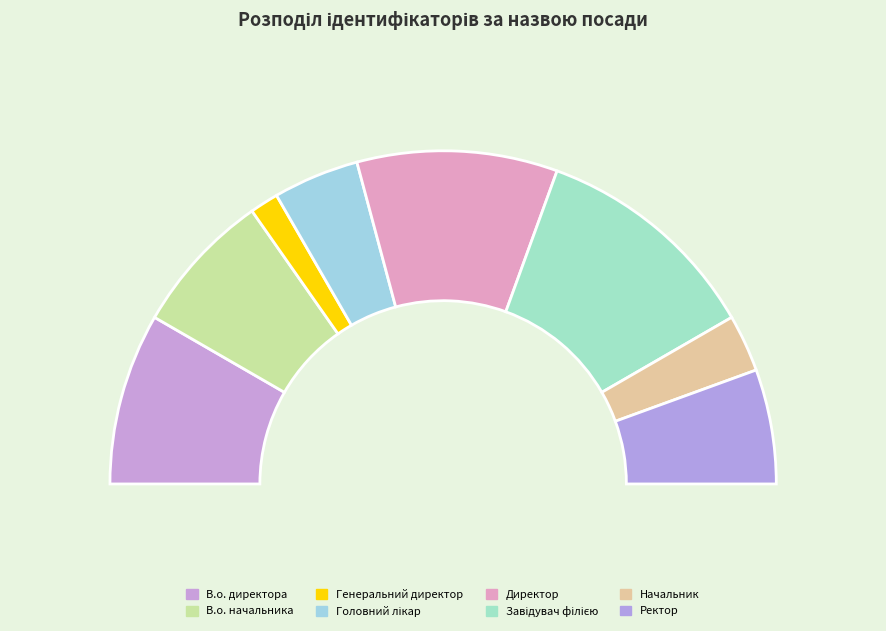

How many slices are in this pie chart?

8